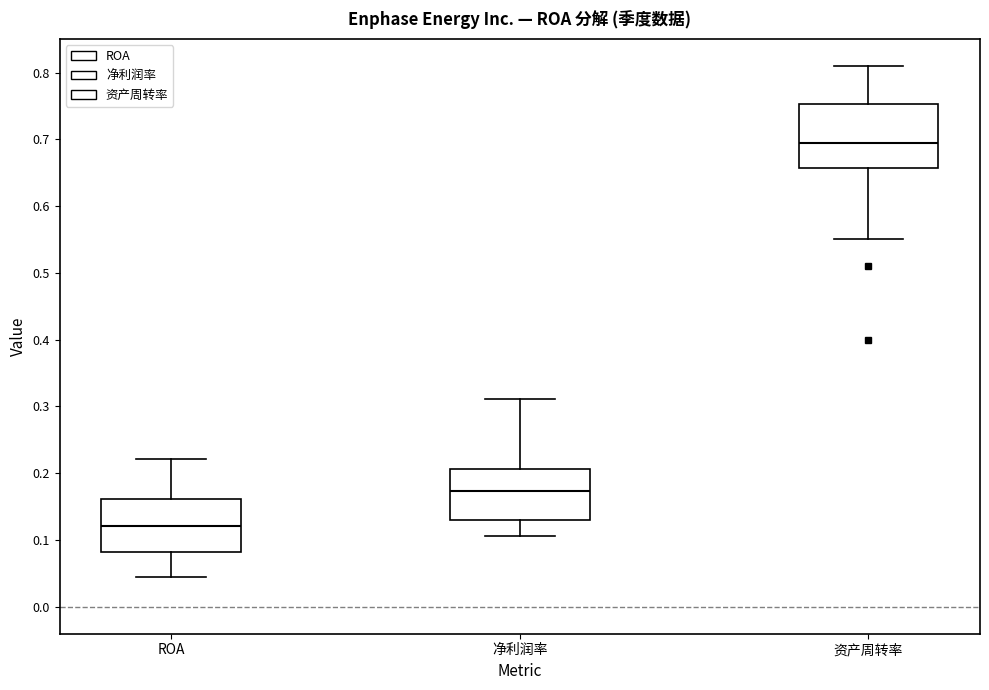

Where does the upper whisker of the box for 净利润率 end on the y-axis? The values are not printed on the chart, so give them approximately, as read against the axis.

0.31